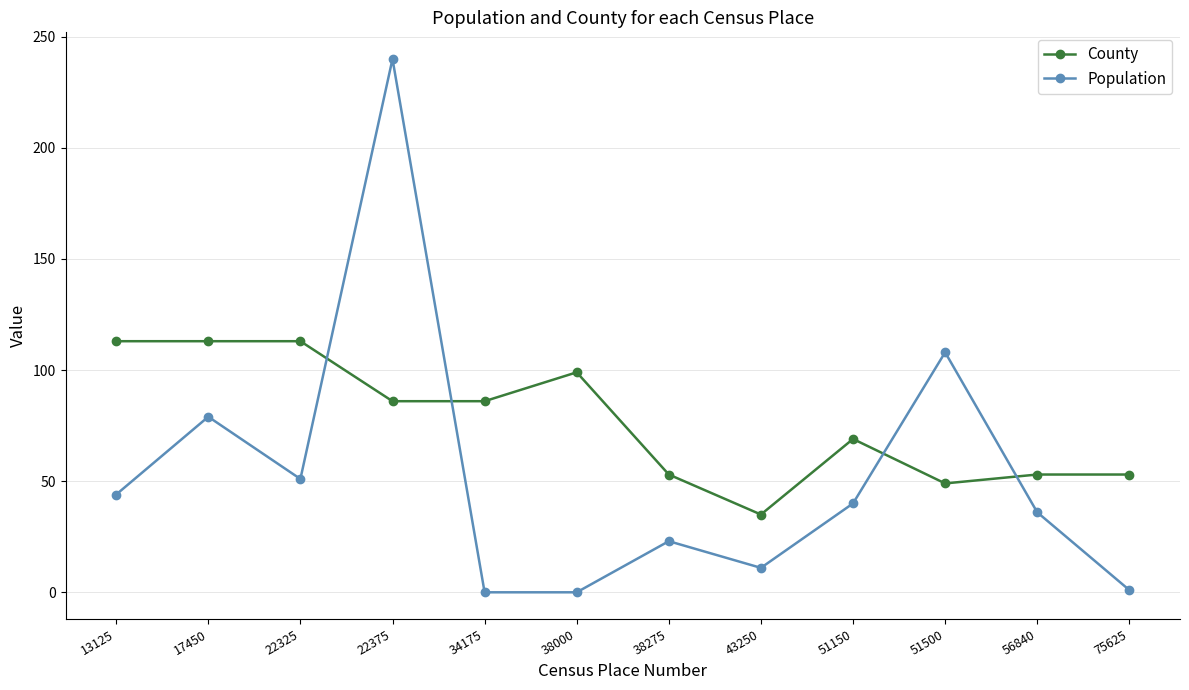

At which label is Population closest to 120?

51500